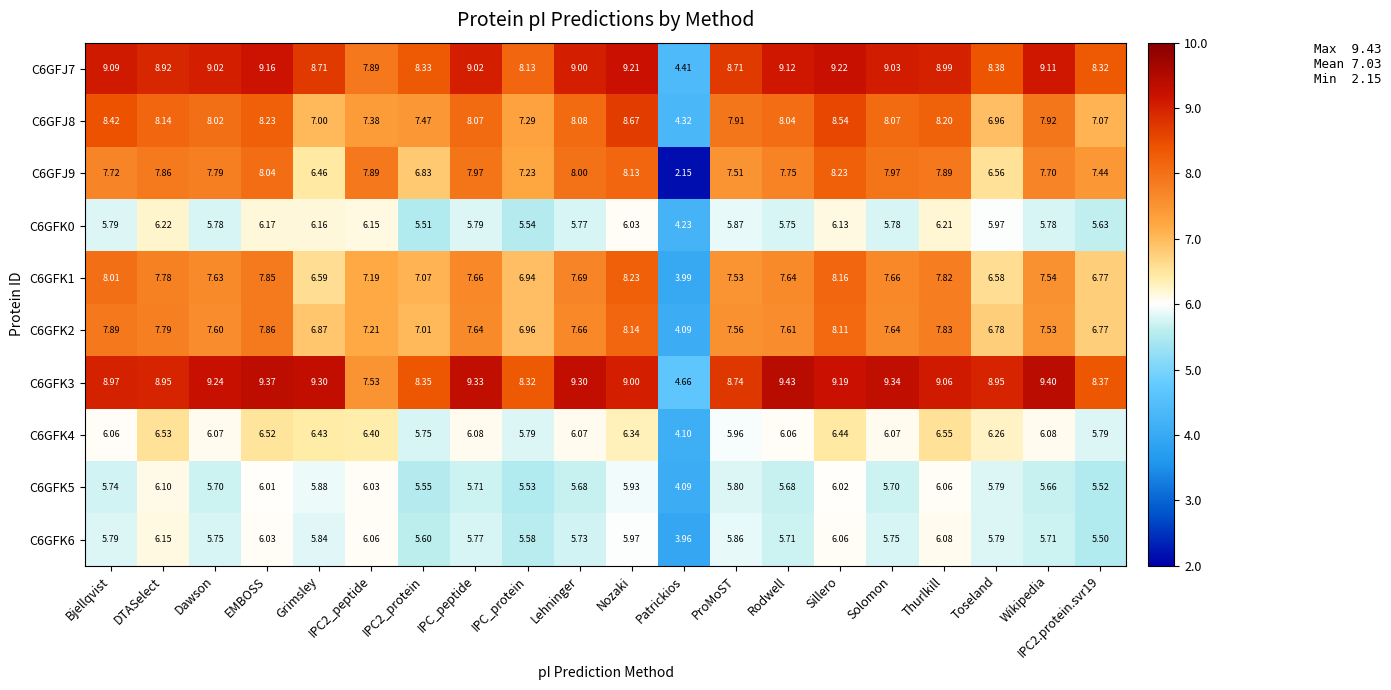

Is the value of C6GFK1 at Thurlkill greater than the value of C6GFK0 at IPC_protein?

Yes